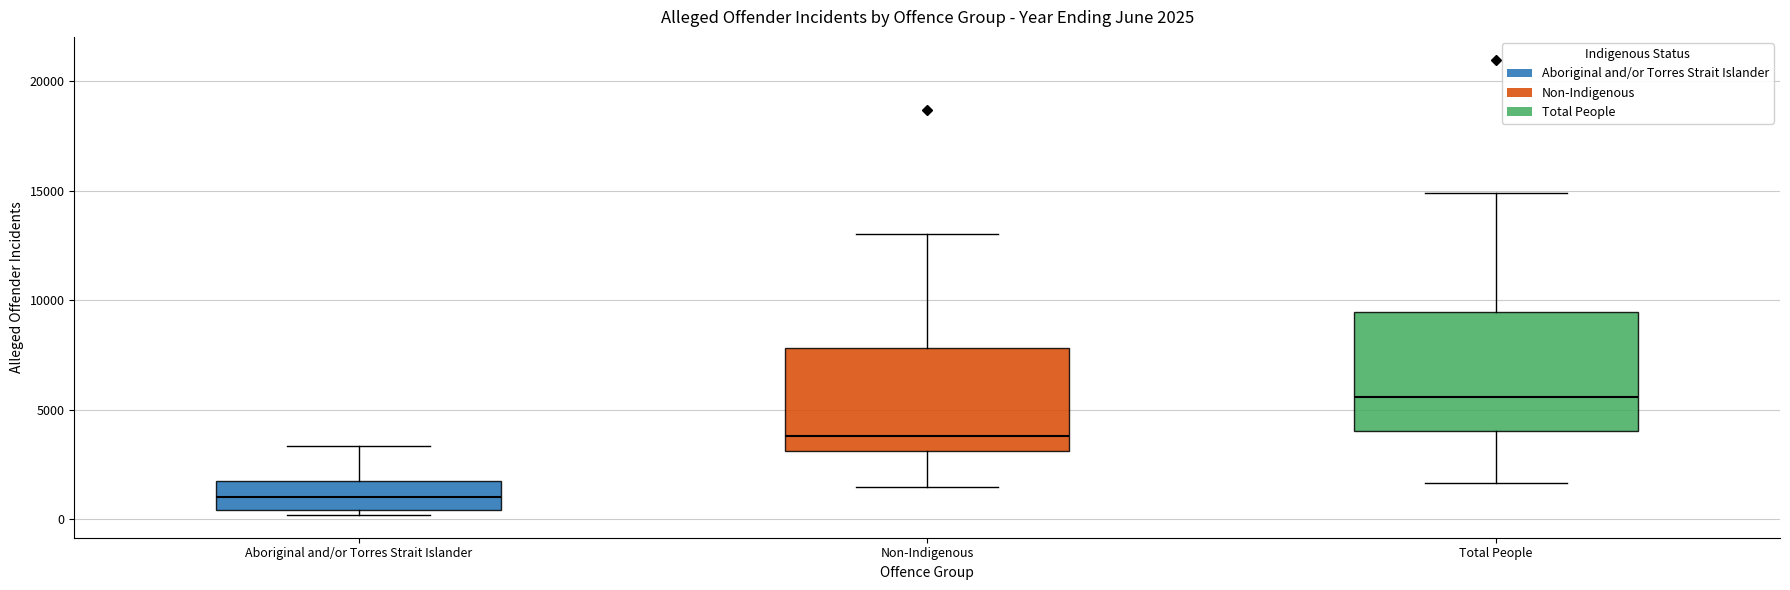

Which box has the lowest median line?

Aboriginal and/or Torres Strait Islander